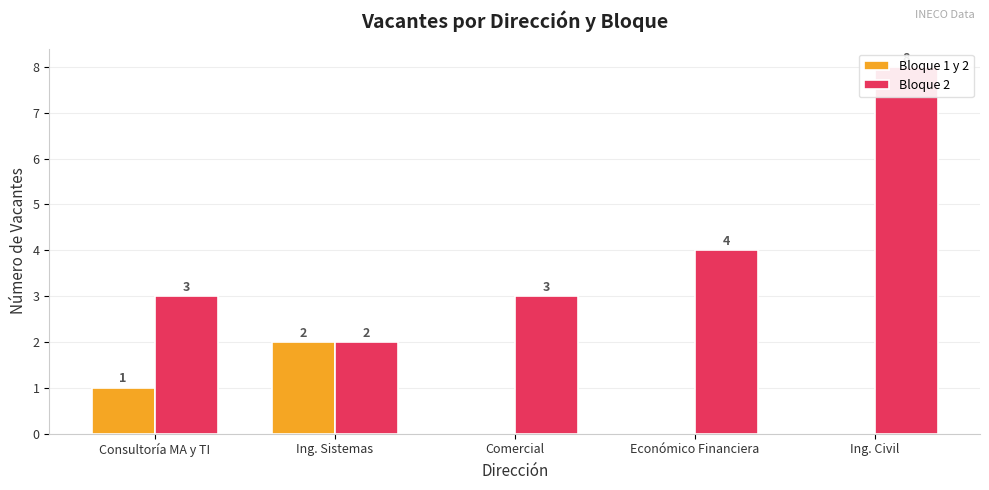

Rank the categories by Bloque 1 y 2 value from highest to lowest.

Ing. Sistemas, Consultoría MA y TI, Comercial, Económico Financiera, Ing. Civil